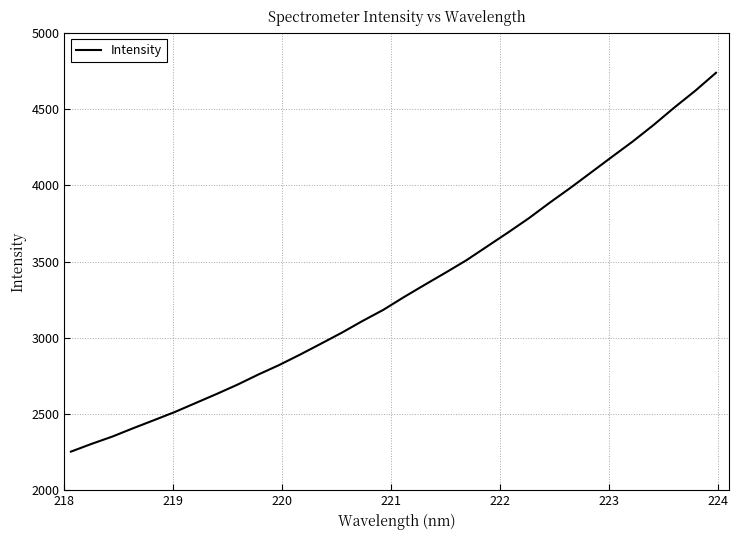

What is the greatest value displayed?

4739.5